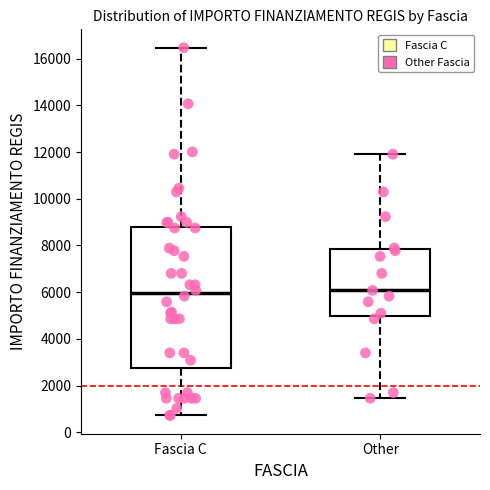

Where does the upper whisker of the box for Other end on the y-axis? The values are not printed on the chart, so give them approximately, as read against the axis.

12000